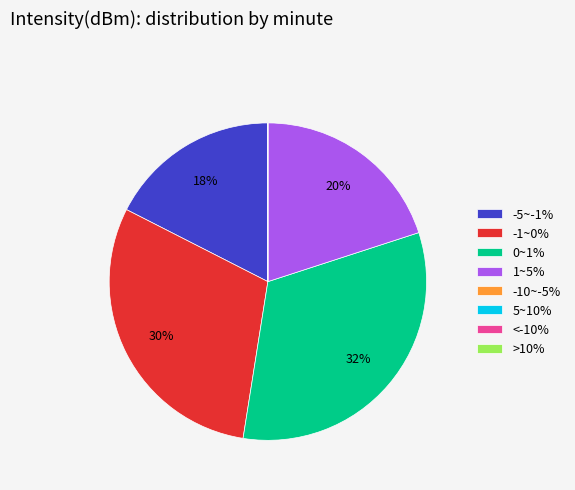

Which slice is the largest?

0~1%